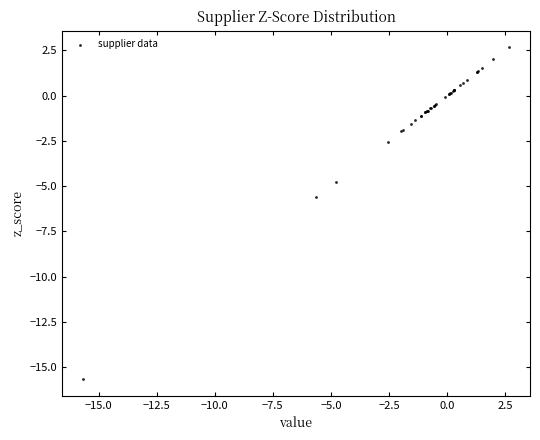

What Y value in the scatter plot is closest to -6?

-5.6